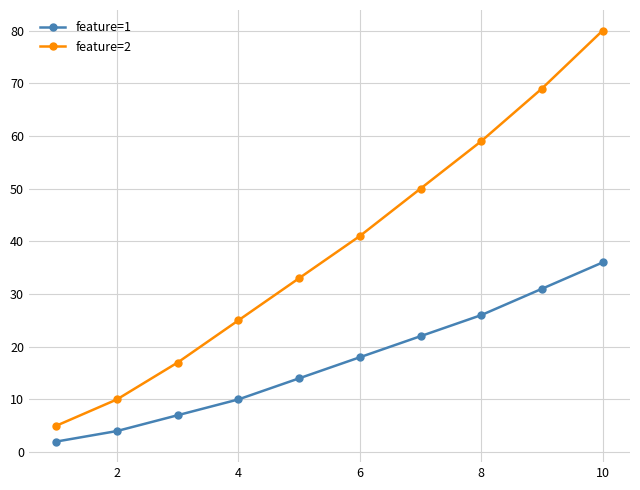

Rank the series by their maximum value, from highest to lowest.

feature=2, feature=1